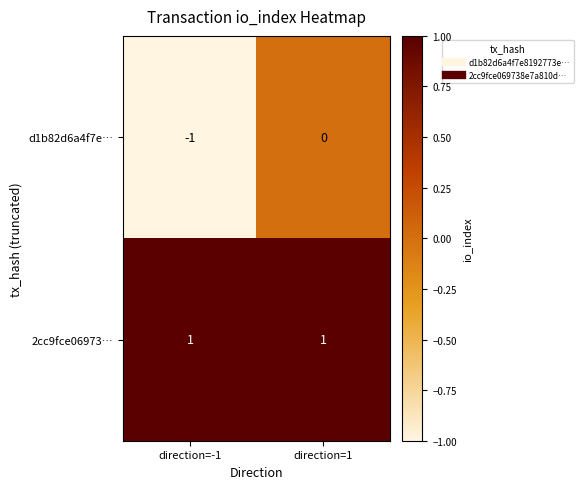

Reading right to left, what are all the values shown in this chart?

d1b82d6a4f7e…: direction=1=0	direction=-1=-1
2cc9fce06973…: direction=1=1	direction=-1=1